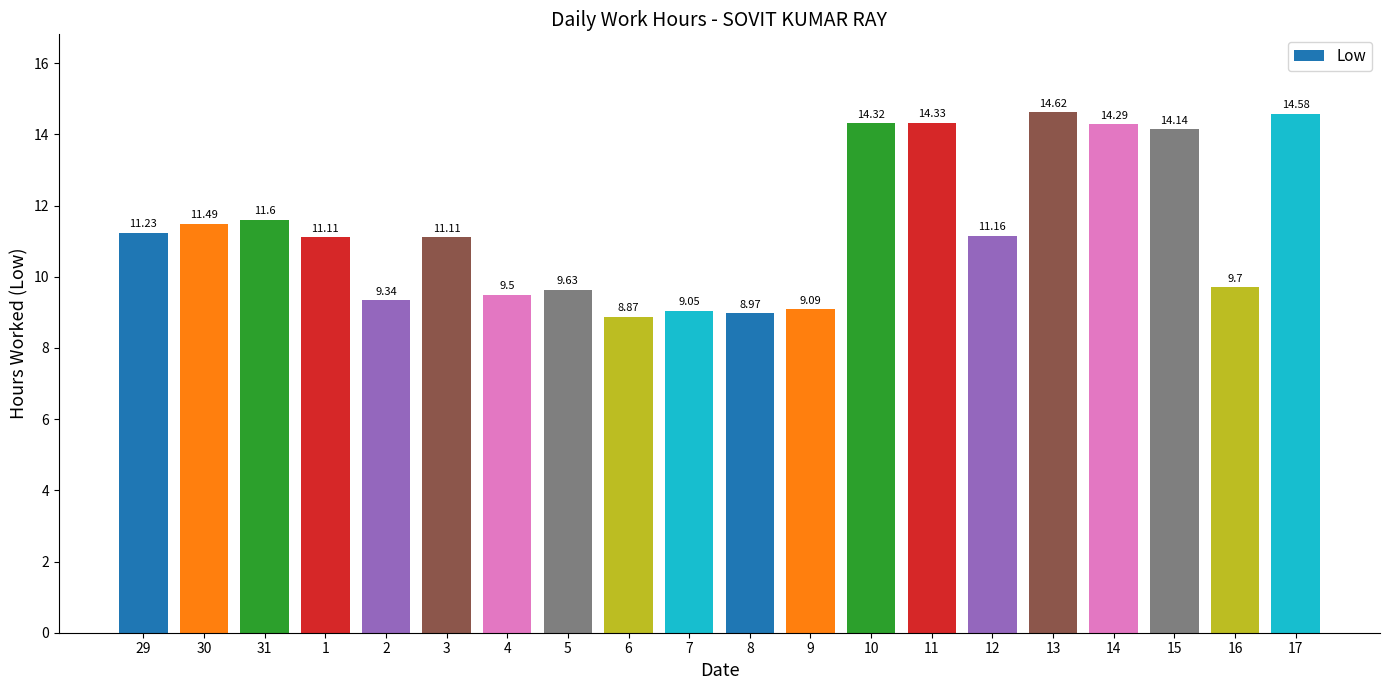

What is the label of the 6th bar from the right?

12